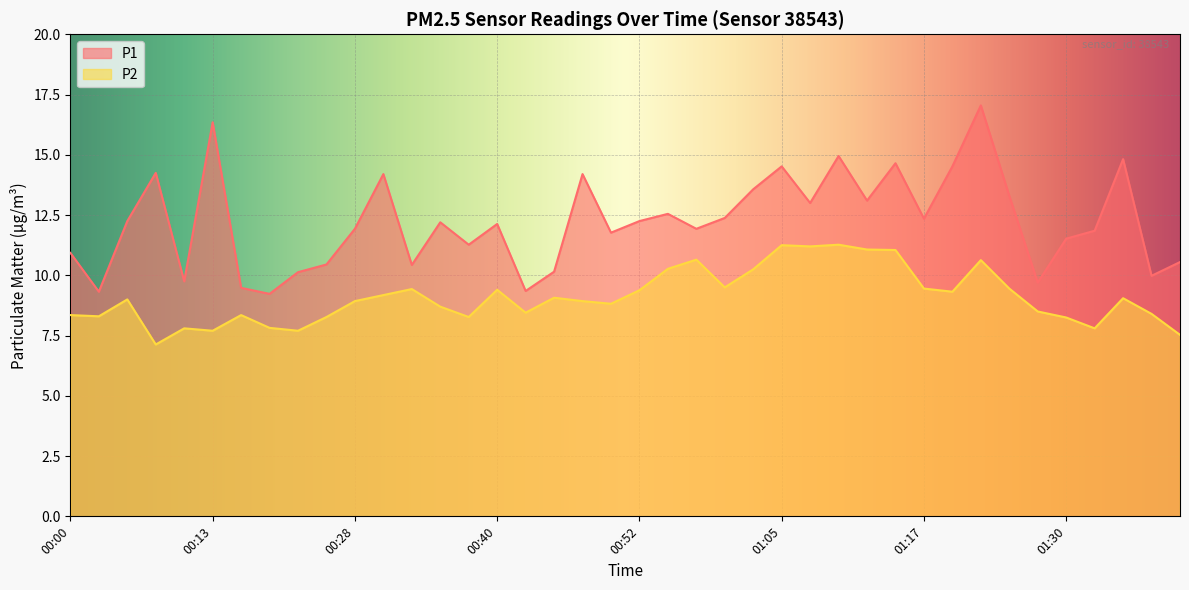

Which series has the widest spread of values?

P1